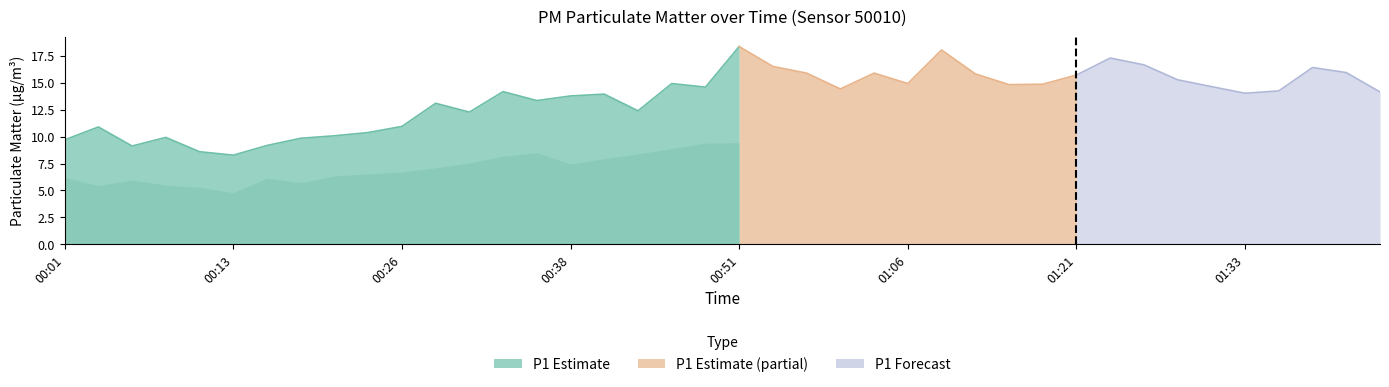

Reading left to right, what are all the values shown in this chart?

P1: 9.7	10.9	9.1	9.9	8.6	8.3	9.2	9.8	10.1	10.4	10.9	13.1	12.3	14.2	13.3	13.8	13.9	12.4	14.9	14.6	18.4	16.5	15.9	14.4	15.9	14.9	18.1	15.8	14.8	14.9	15.7	17.3	16.7	15.3	14.7	14.0	14.2	16.4	15.9	14.2
P2: 6.2	5.5	6.0	5.5	5.3	4.8	6.2	5.7	6.3	6.5	6.7	7.1	7.5	8.2	8.5	7.5	8.0	8.4	8.9	9.4	9.4	9.4	9.2	8.5	9.3	9.2	9.9	8.9	8.4	8.9	9.8	10.6	9.2	10.2	9.6	8.0	9.0	10.3	9.7	8.7